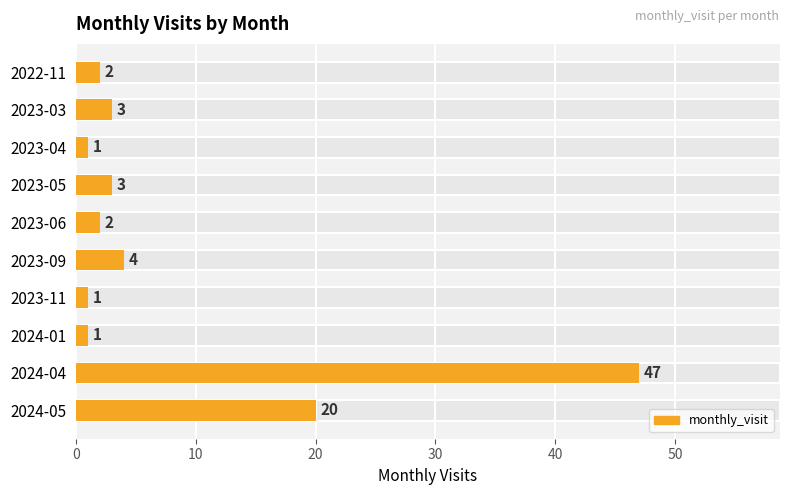

Between 2024-01 and 2023-06, which is larger?

2023-06